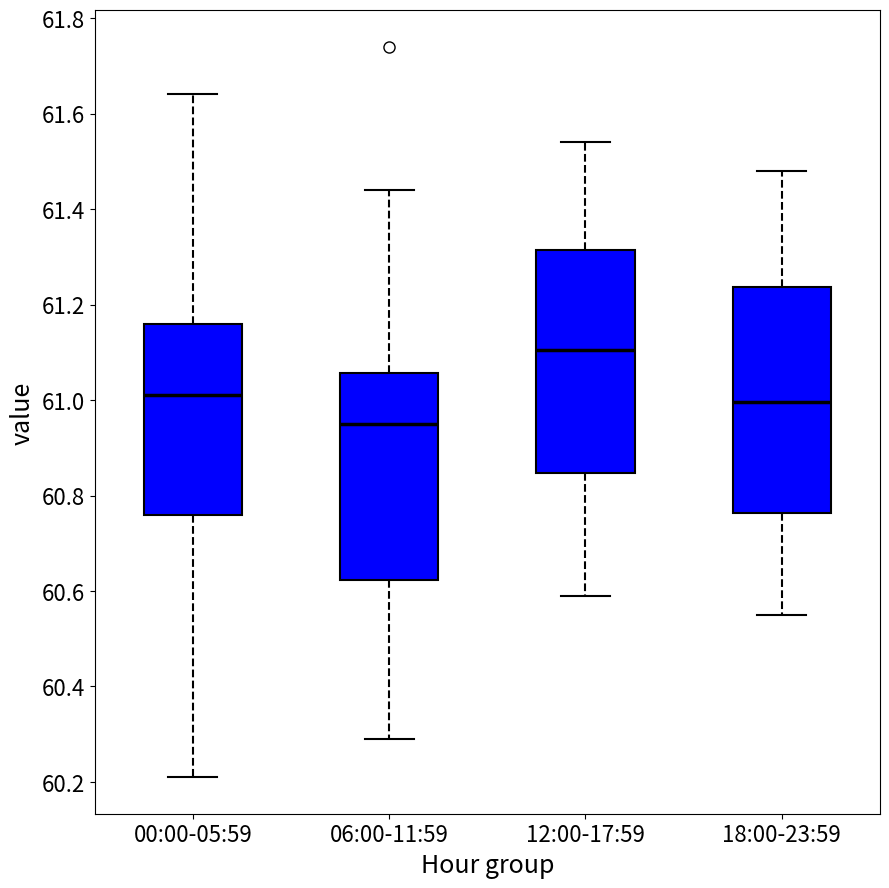

Where does the upper whisker of the box for 12:00-17:59 end on the y-axis? The values are not printed on the chart, so give them approximately, as read against the axis.

61.54